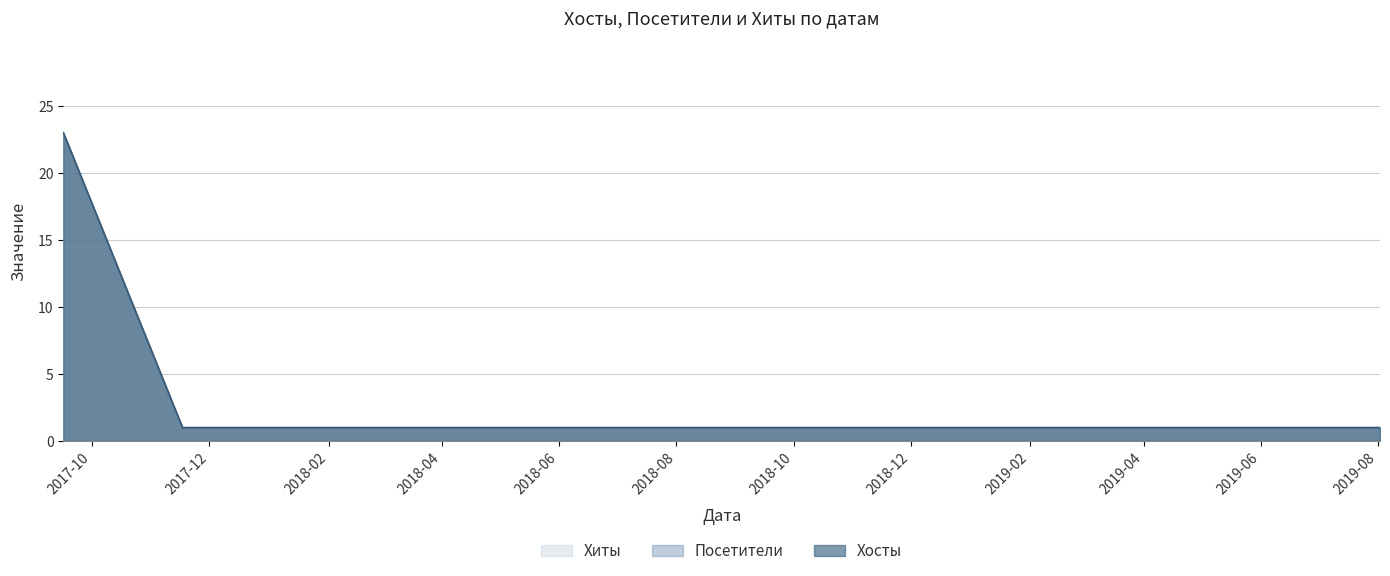

True or false: Посетители has more than 0 points higher than both neighbors.

False